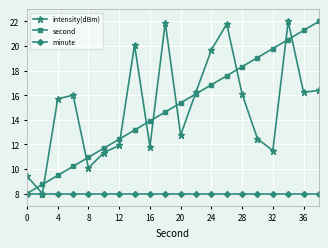

What is the smallest value displayed?

8.0